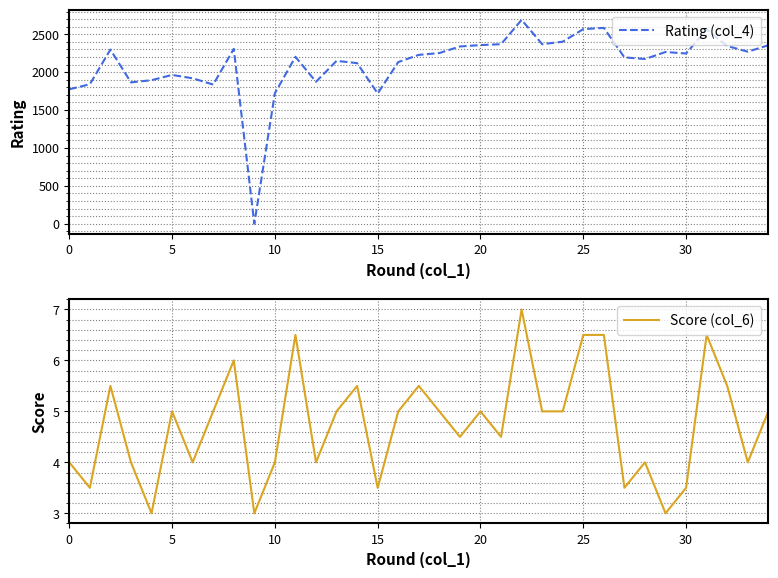

True or false: Score (col_6) has a value of 6.5 at 25.

True